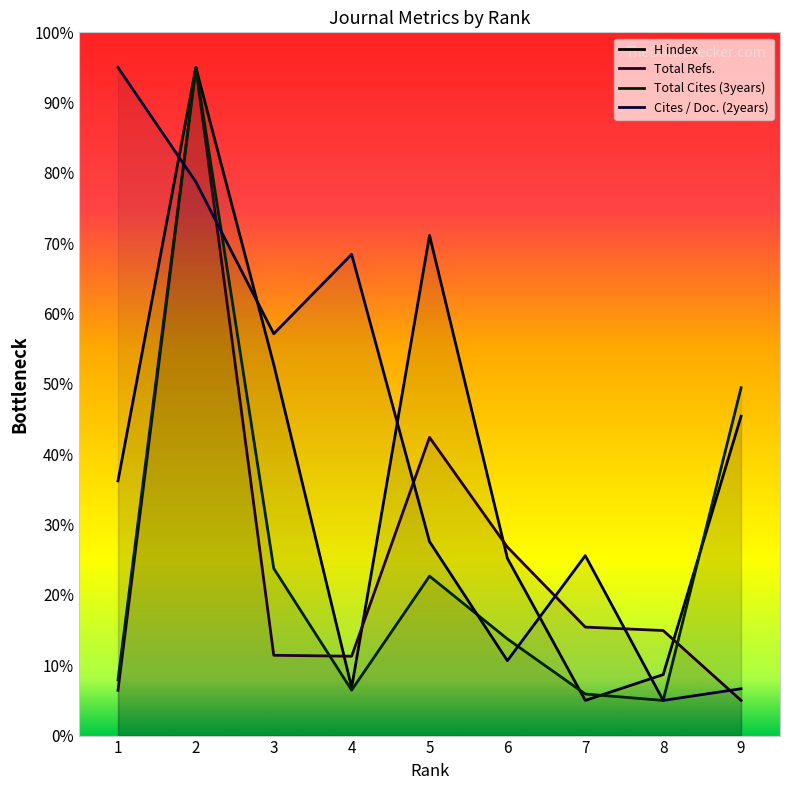

What is the total value across all series at 8?

33.6